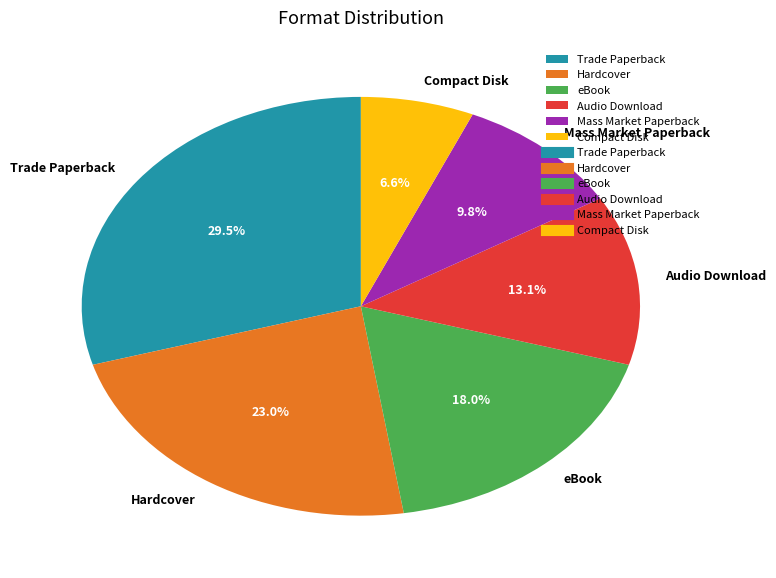

To the nearest percent, what is the difference between the largest and smallest slice percentages?

23%